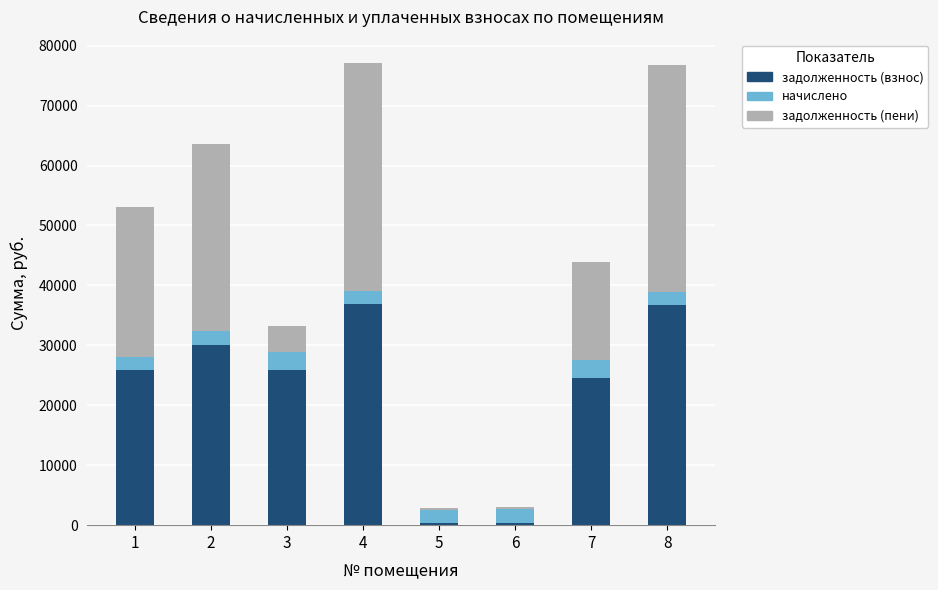

Where does the задолженность (взнос) series first go above 25907?

2